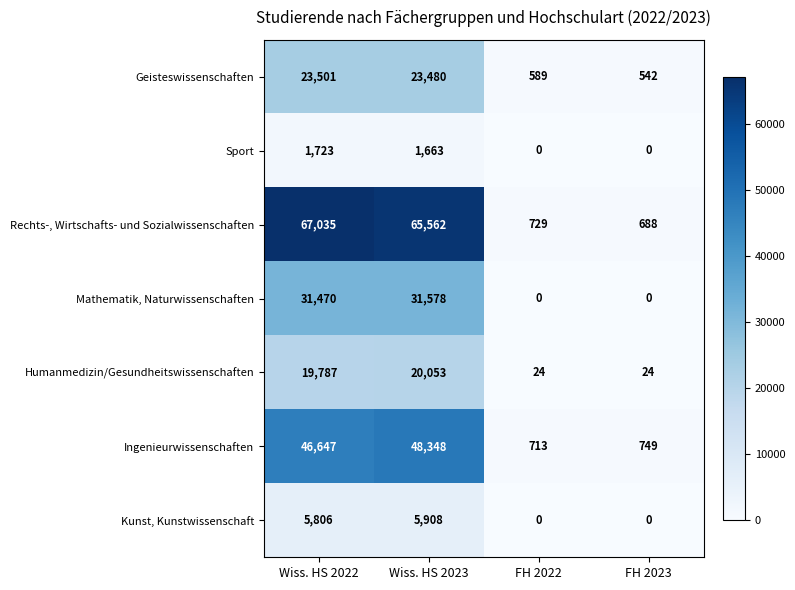

How many series are shown in this chart?

7